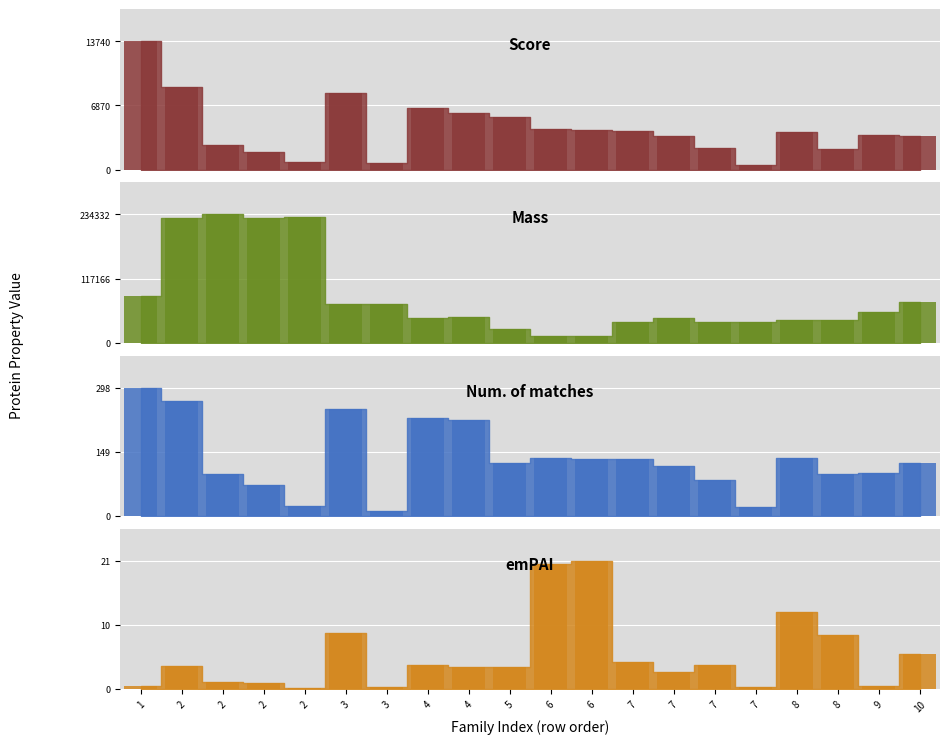

What is the lowest value of the Score series?

518.0